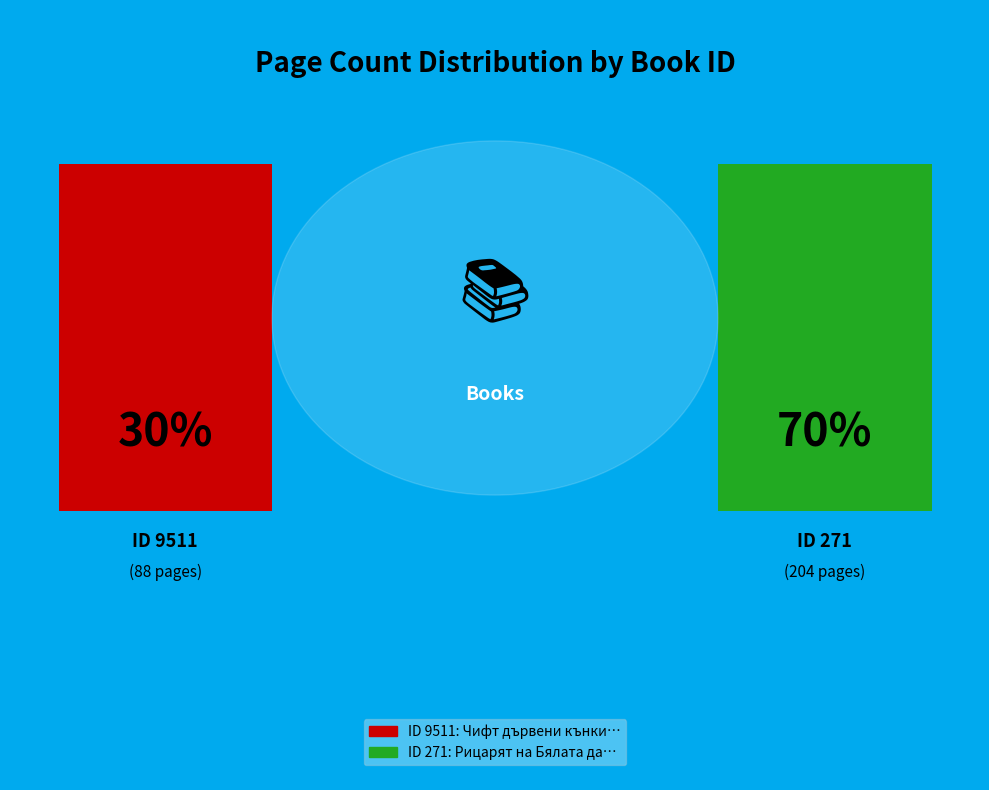

What percentage is the 9511 slice, to the nearest percent?

30%